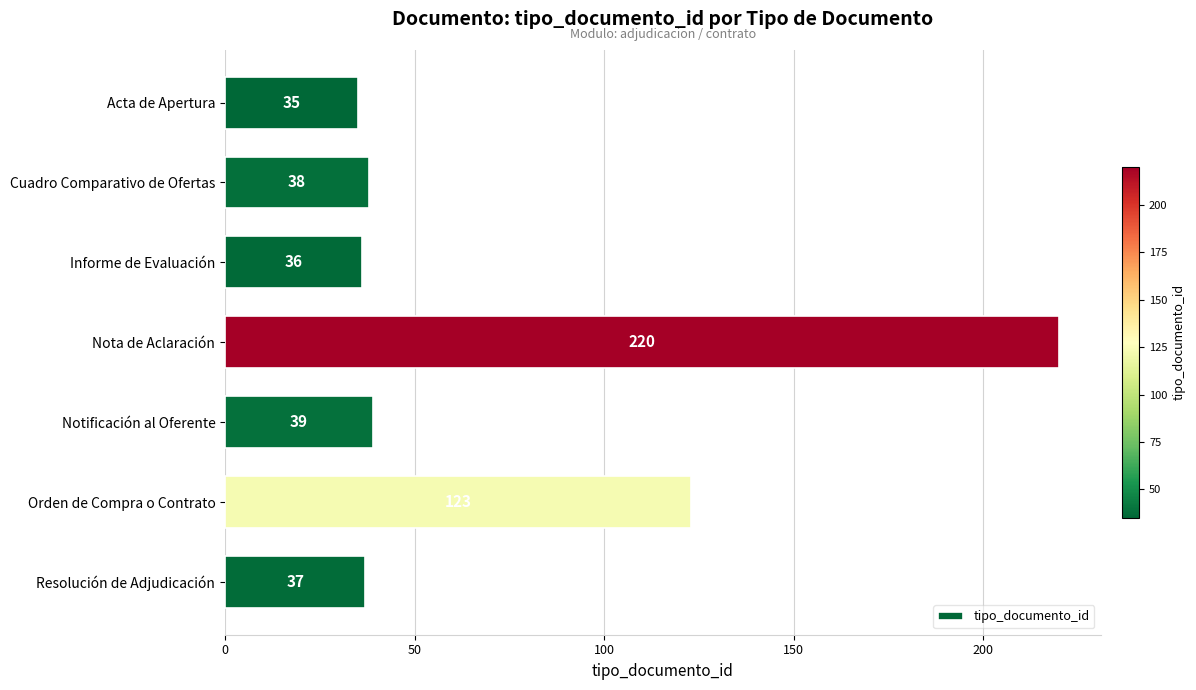

Which category has the highest value across all series?

Nota de Aclaración